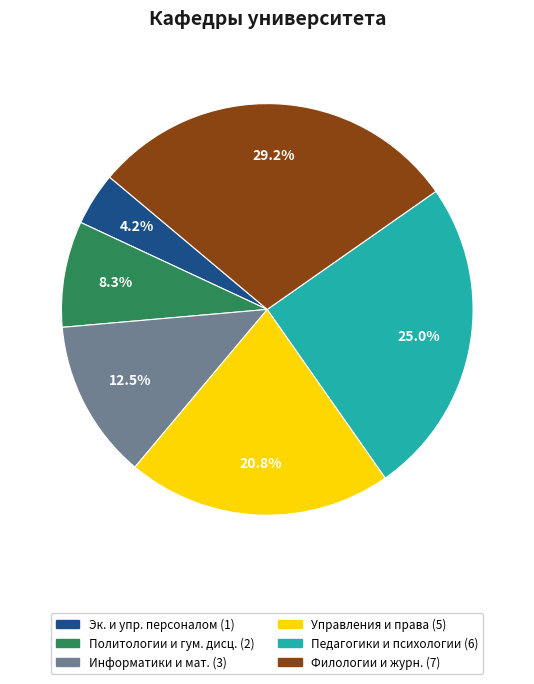

Does any single category account for the majority?

No